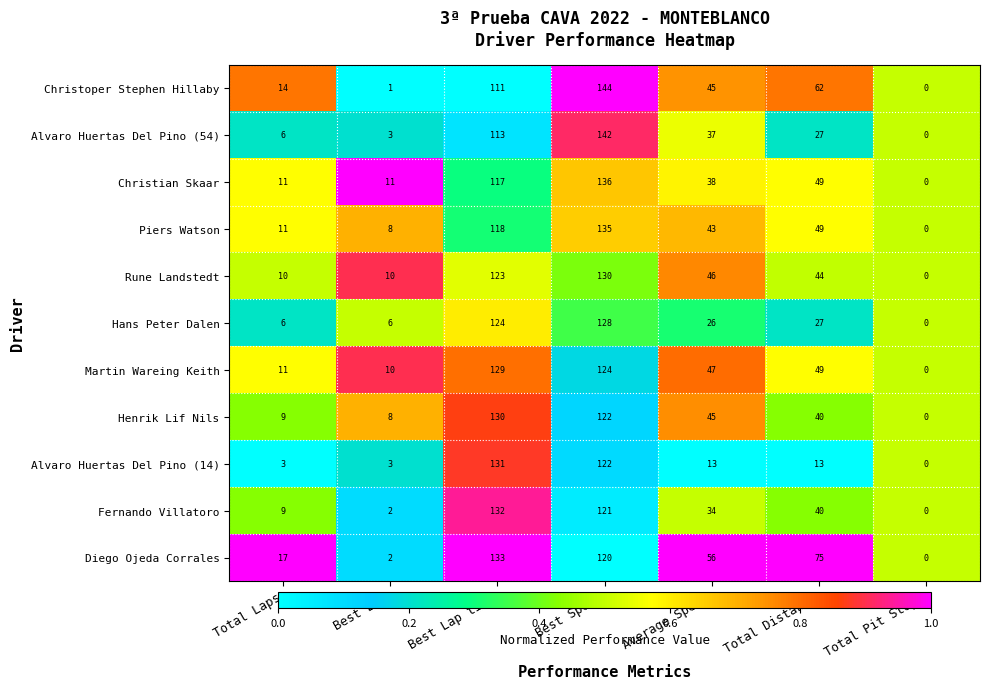

At which category is the sum across all series the highest?

Best Speed